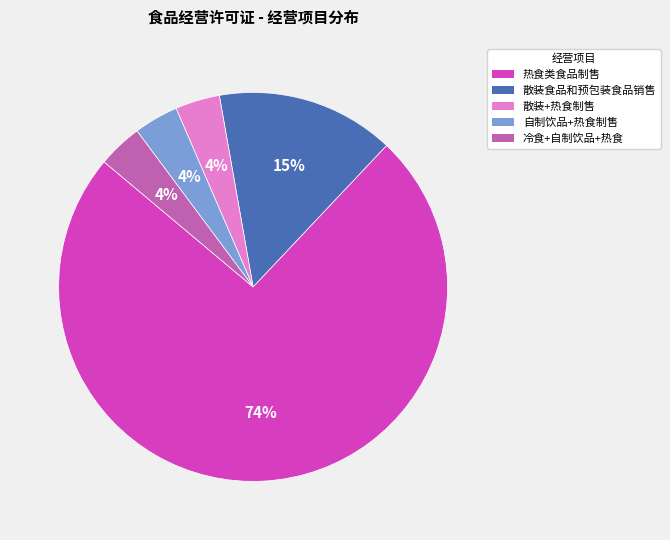

How many slices are in this pie chart?

5